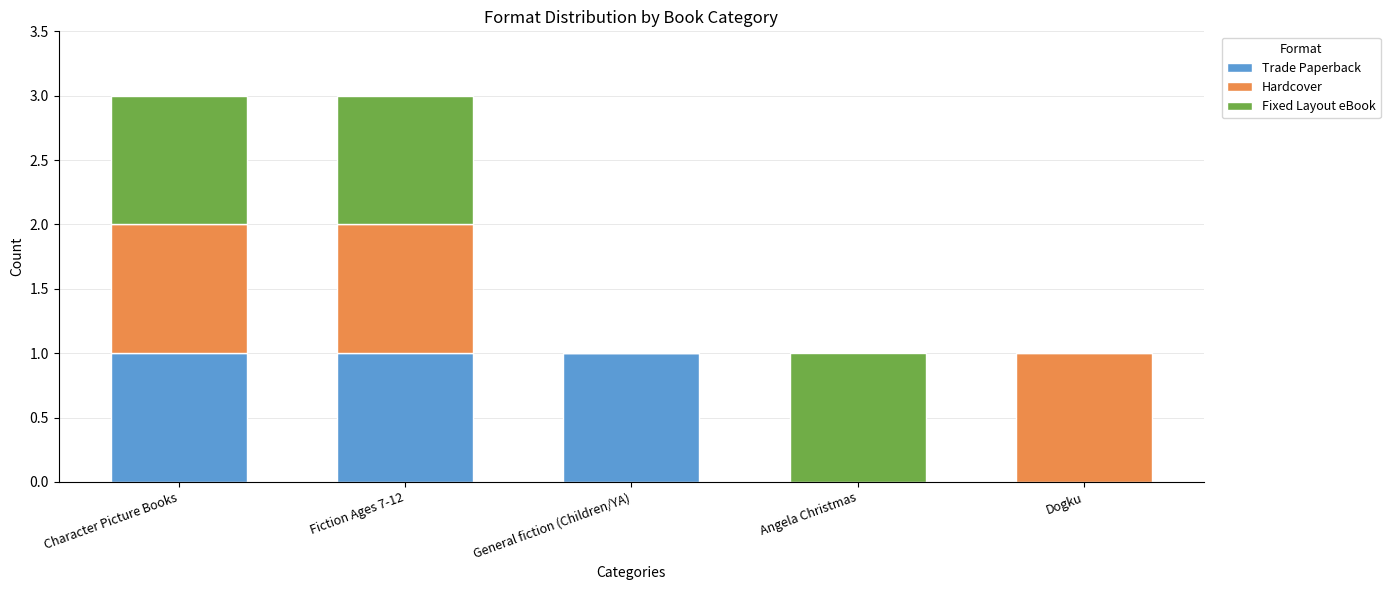

What is the total value across all series at Fiction Ages 7-12?

3